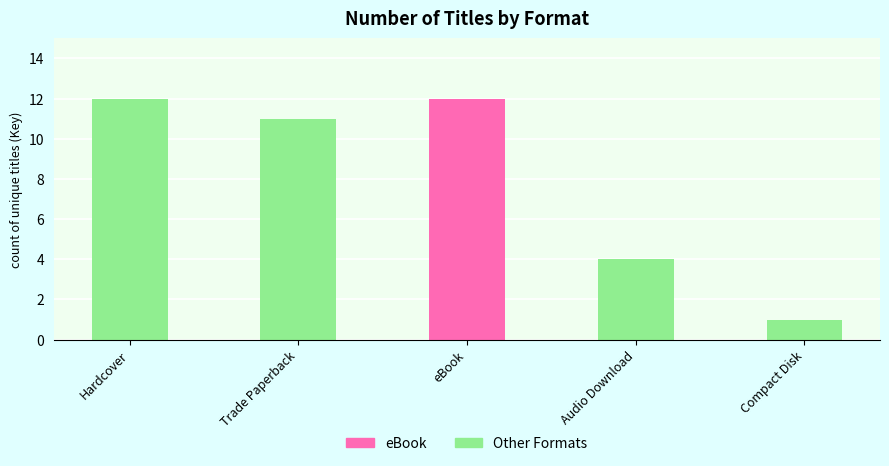

Rank the categories by value from highest to lowest.

Hardcover, eBook, Trade Paperback, Audio Download, Compact Disk